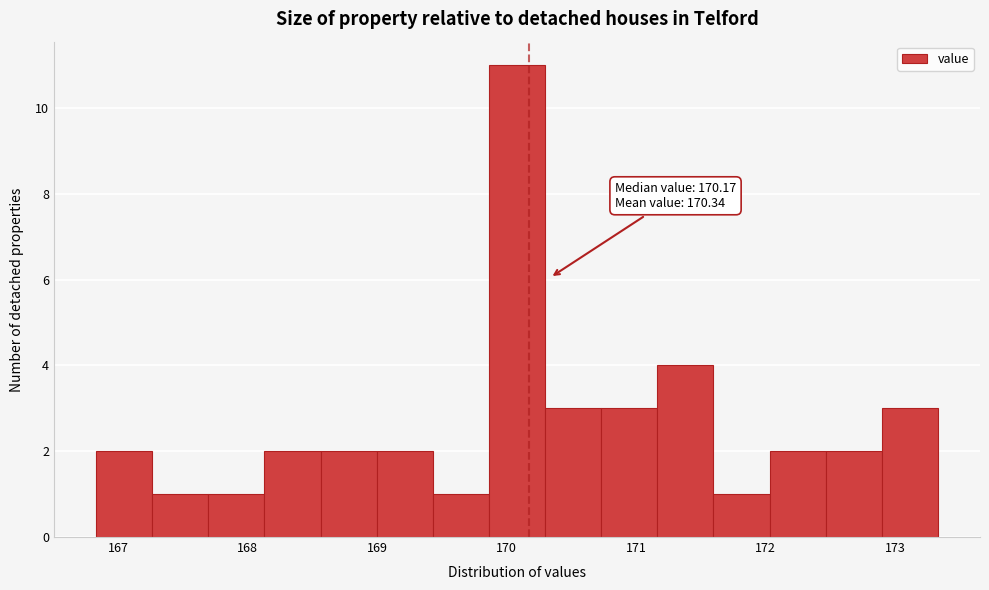

Over which range of the x-axis is the bar tallest?

169.9 to 170.3